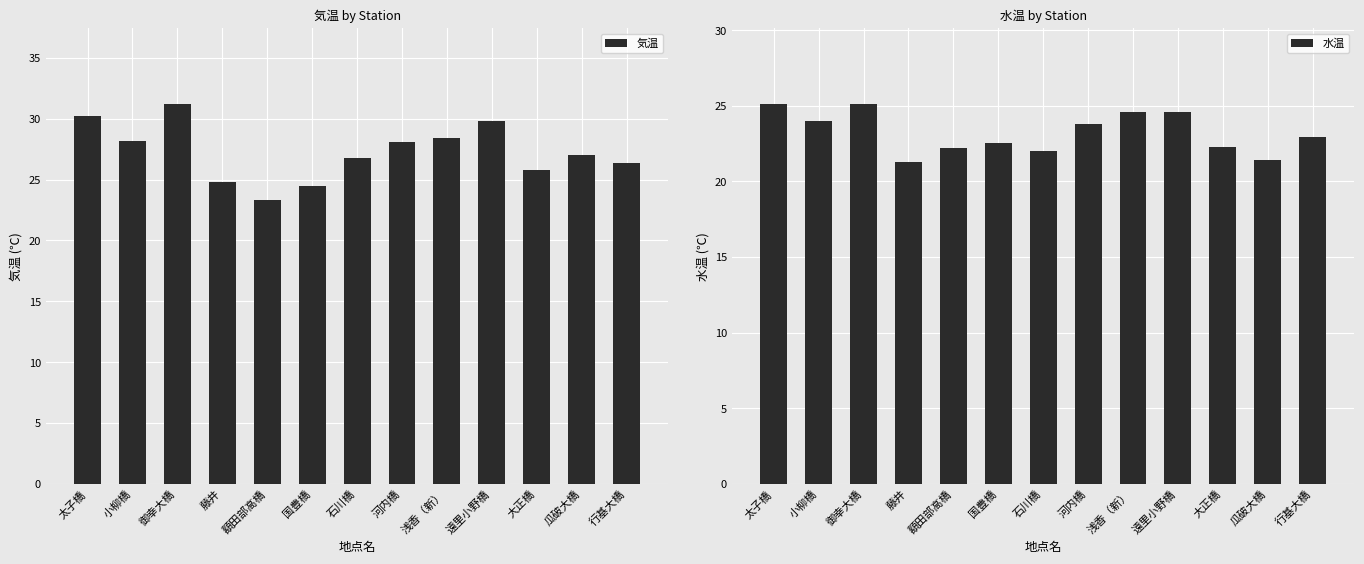

What is the minimum value shown in the chart?

21.3